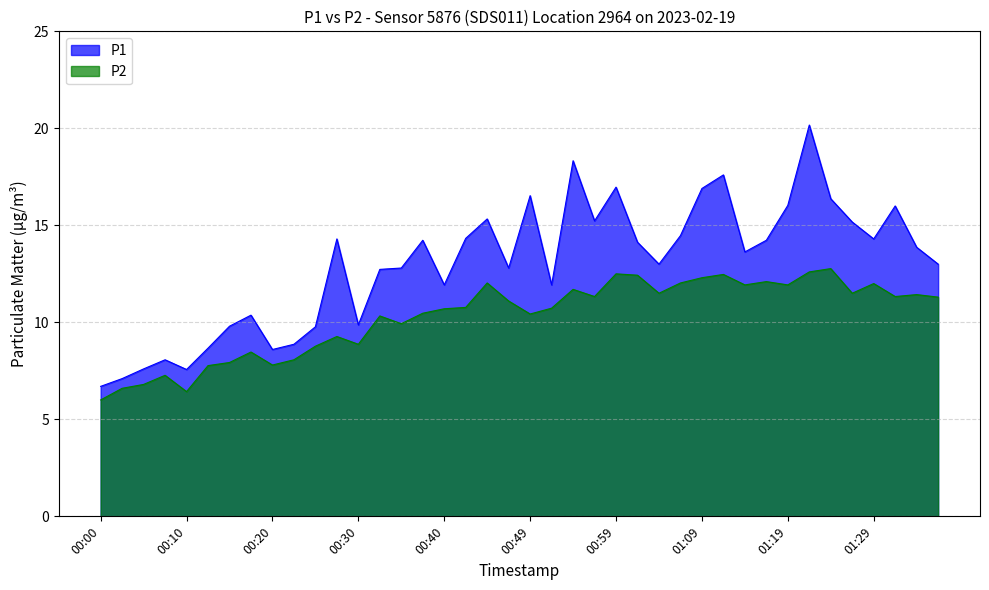

Which has a higher value, 00:47 or 00:05?

00:47